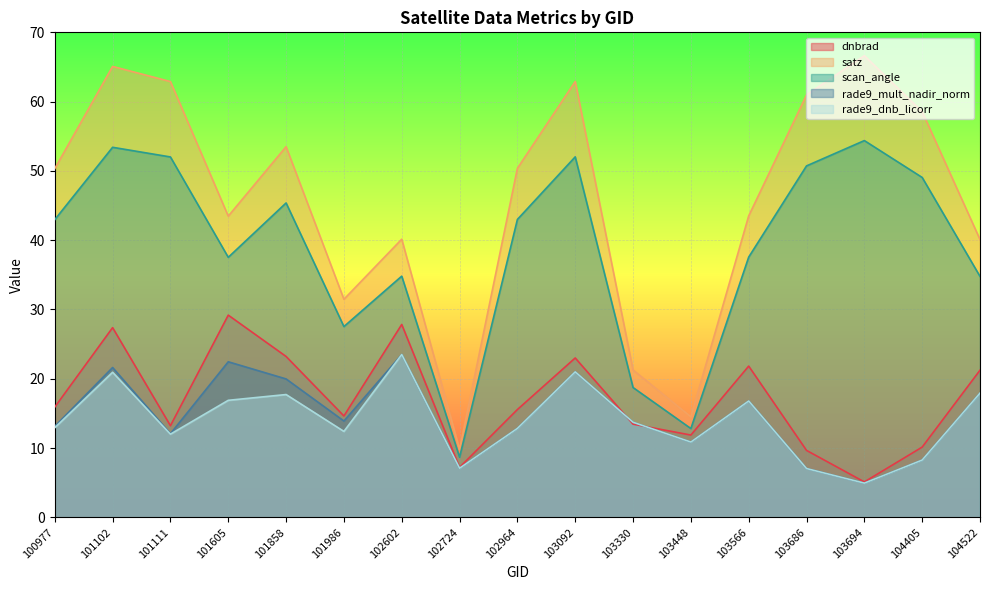

Does the chart display data point markers on the line(s)?

No